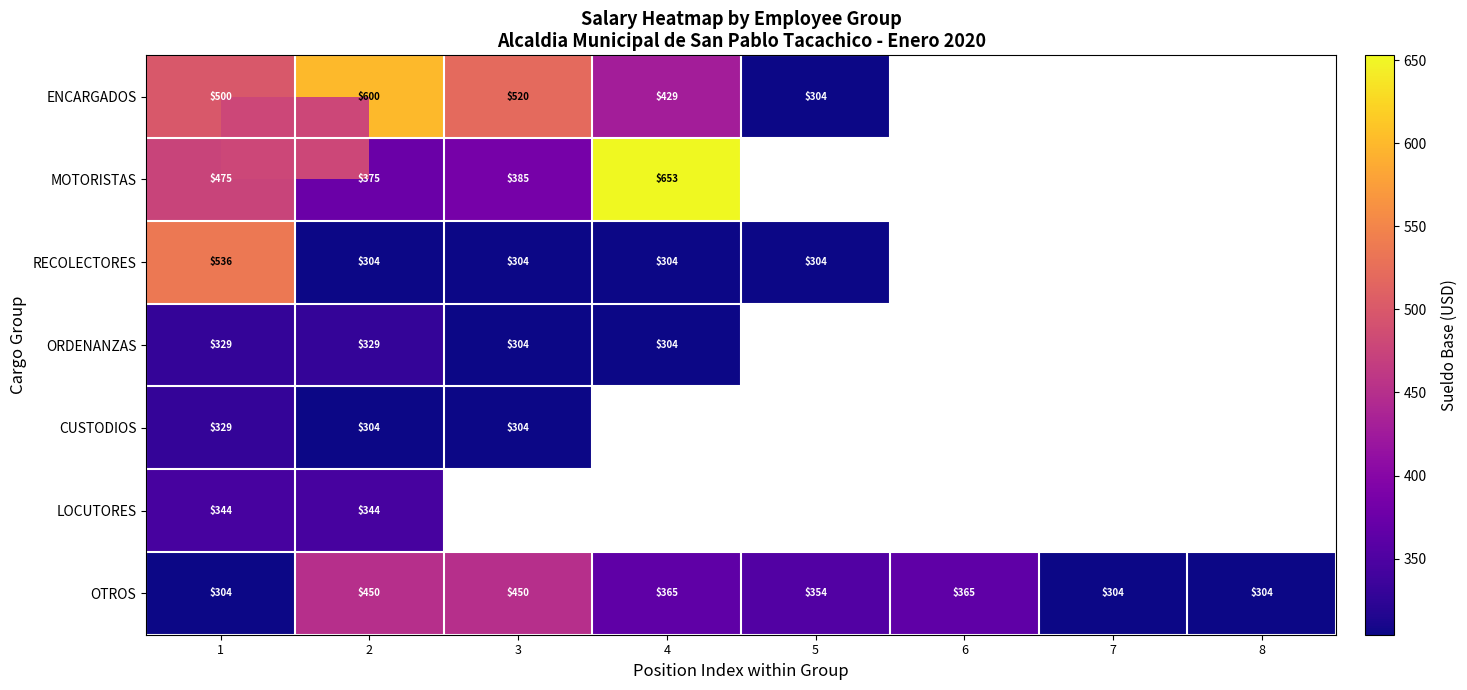

What value does the OTROS series have at 5, to the nearest 5?

355